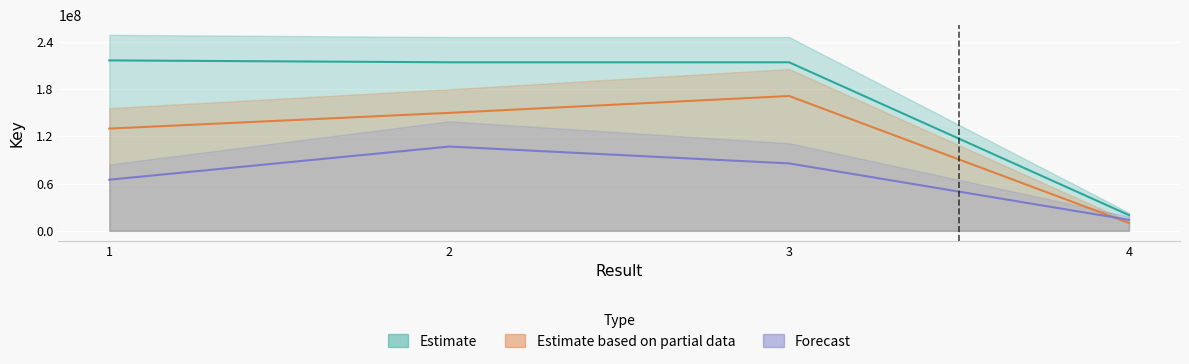

List the labels in order of value, smallest first.

4, 3, 2, 1